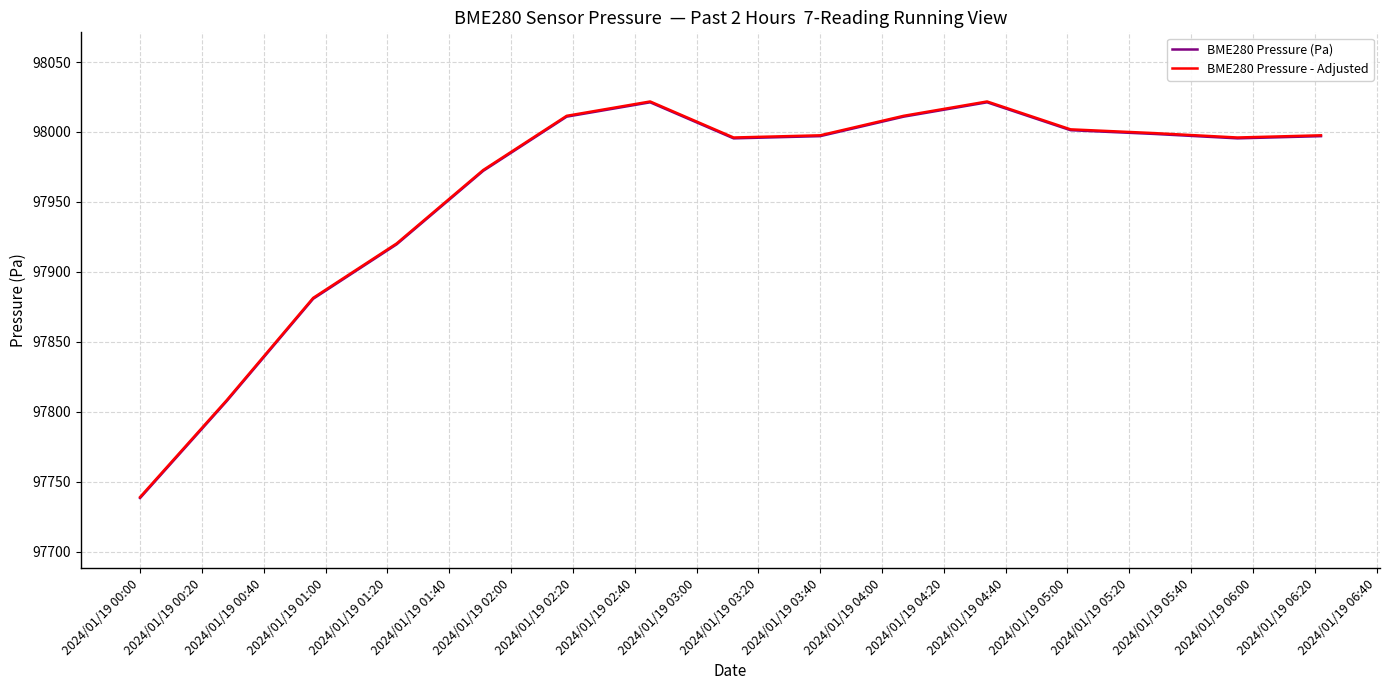

Which series has the largest range (max minus min)?

BME280 Pressure (Pa)